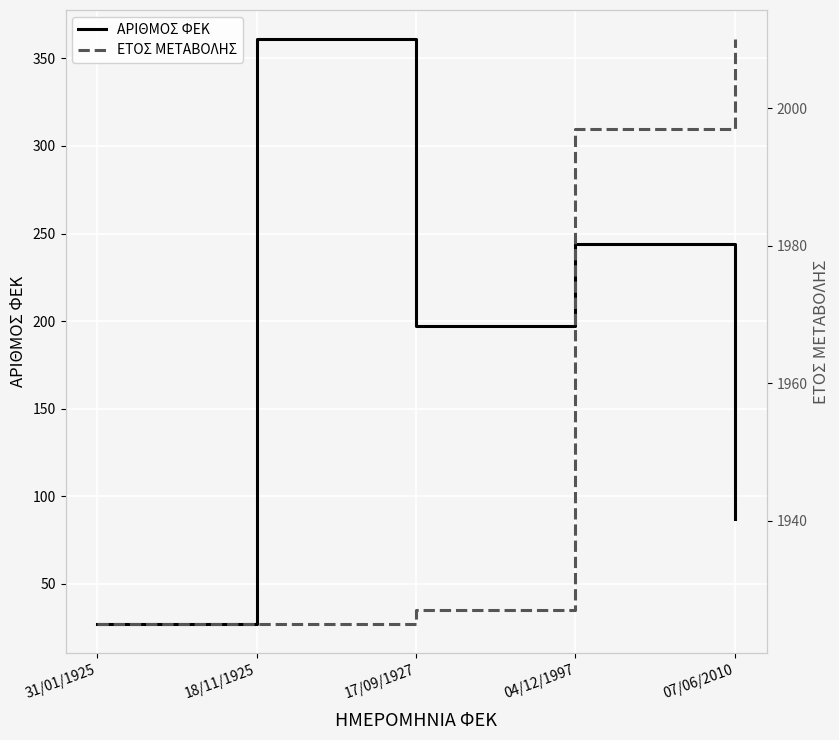

Reading left to right, what are all the values shown in this chart?

ΑΡΙΘΜΟΣ ΦΕΚ: 27	361	197	244	87
ΕΤΟΣ ΜΕΤΑΒΟΛΗΣ: 1925	1925	1927	1997	2010